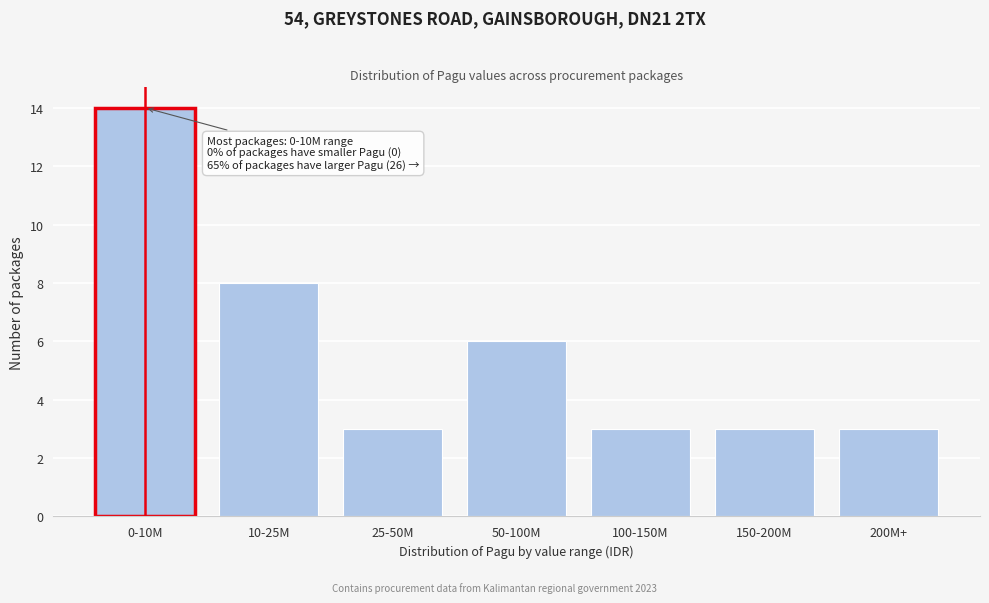

Reading left to right, extract all data points from this chart.

14	8	3	6	3	3	3